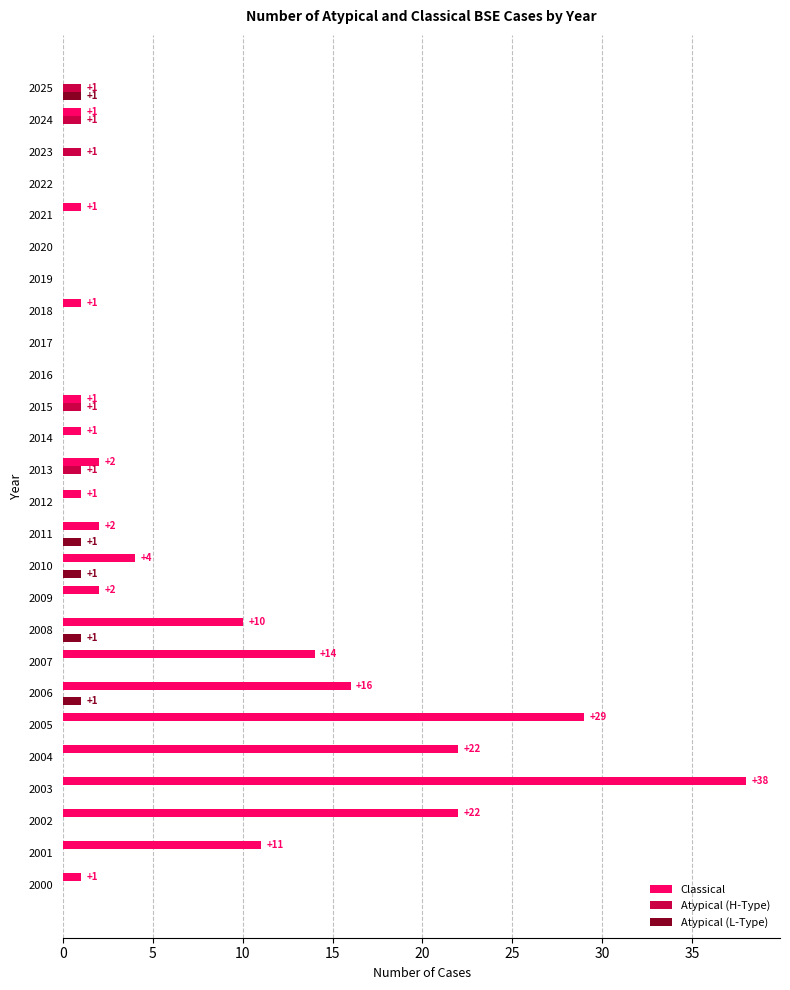

What is the sum of all Atypical (L-Type) values?

5